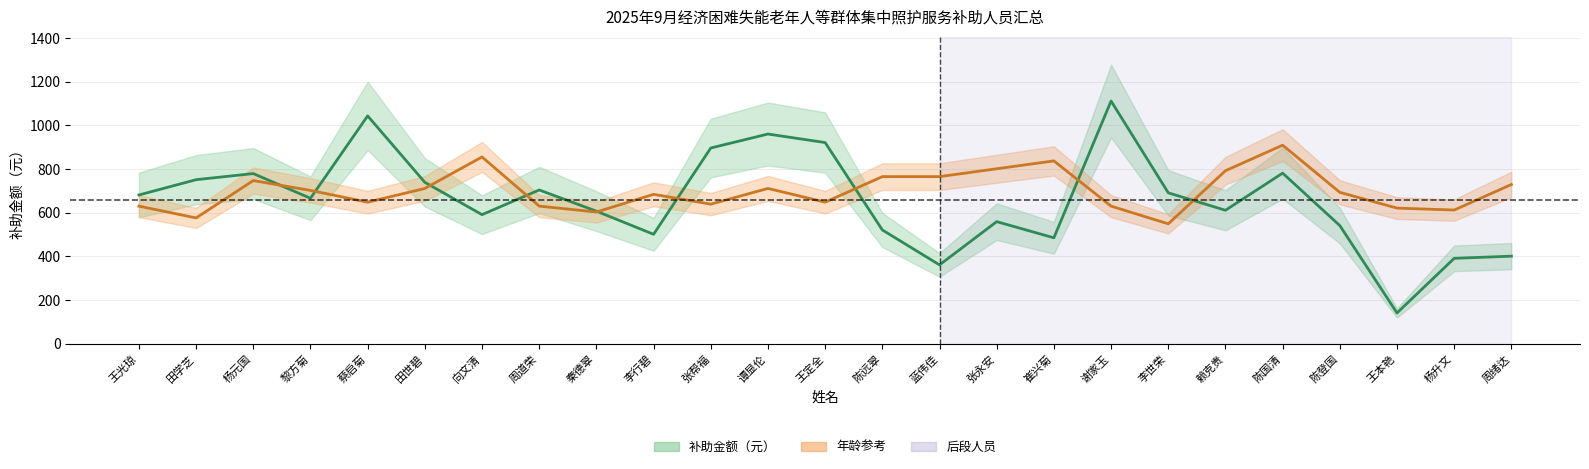

Where is 年龄×9 nearest to the value 729?

周绪达